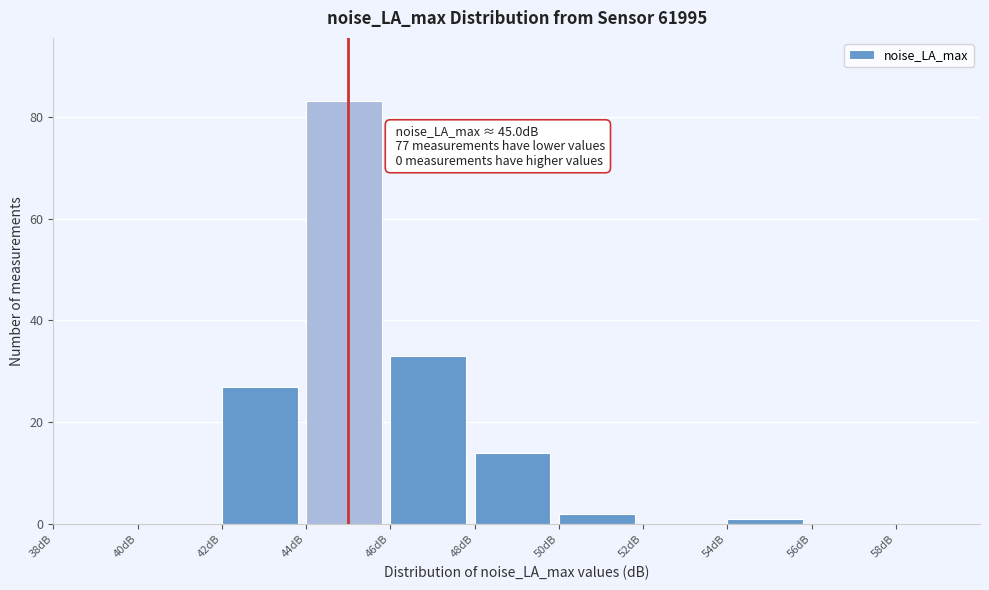

Which range on the x-axis has the tallest bar?

44 to 46